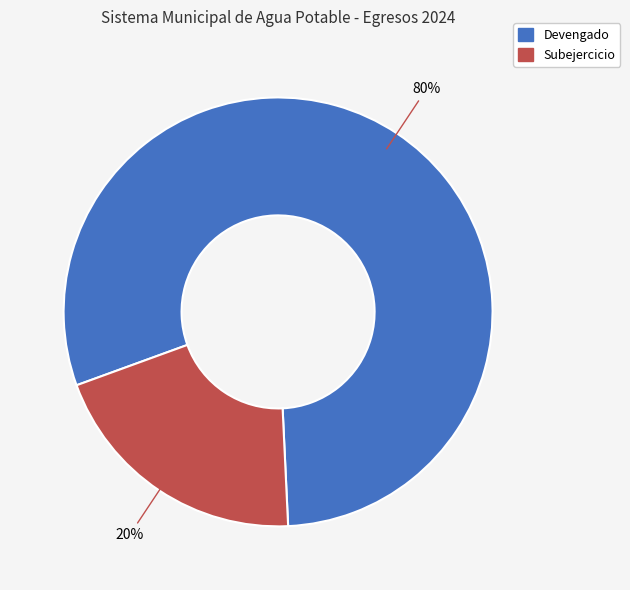

The Subejercicio slice represents 8% of the pie. True or false?

False